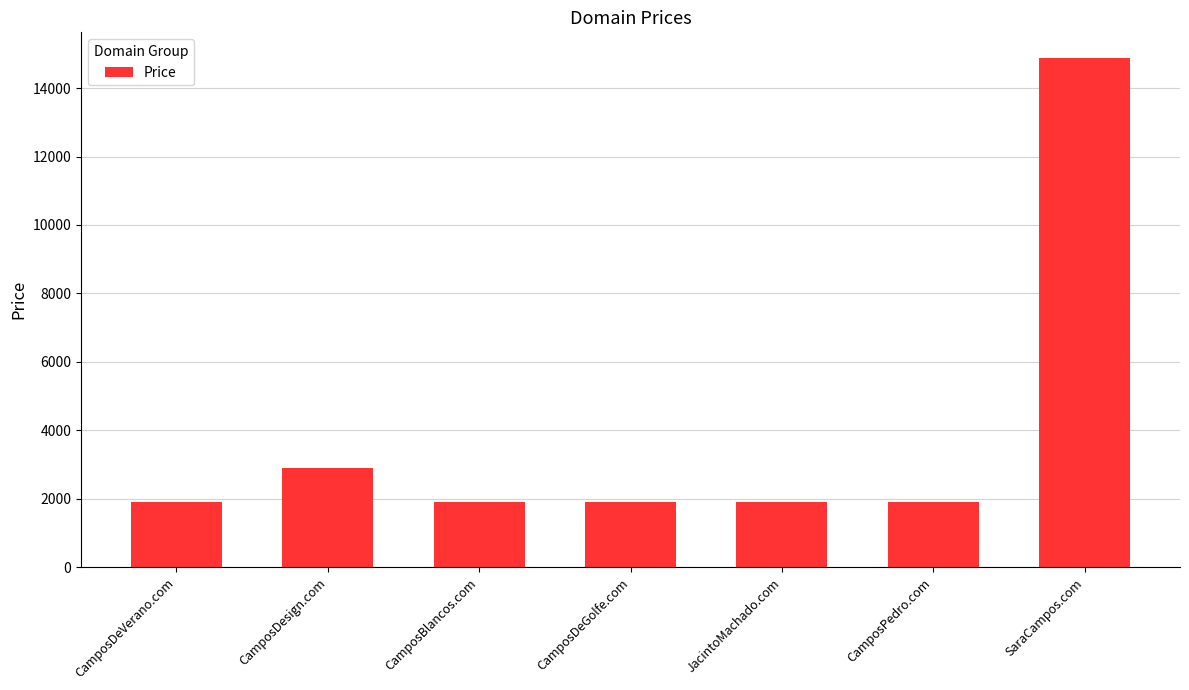

How many data points does each series have?

7